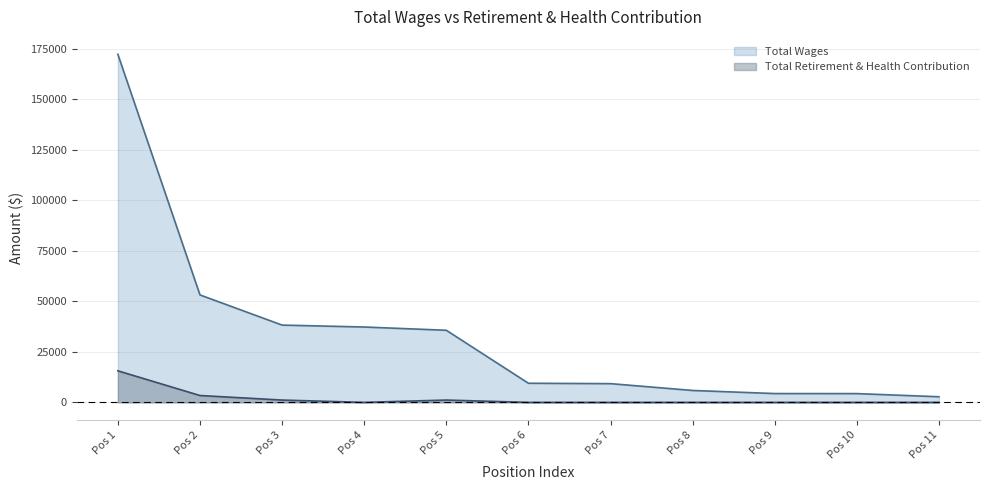

How many values in Total Retirement & Health Contribution are above zero?

4